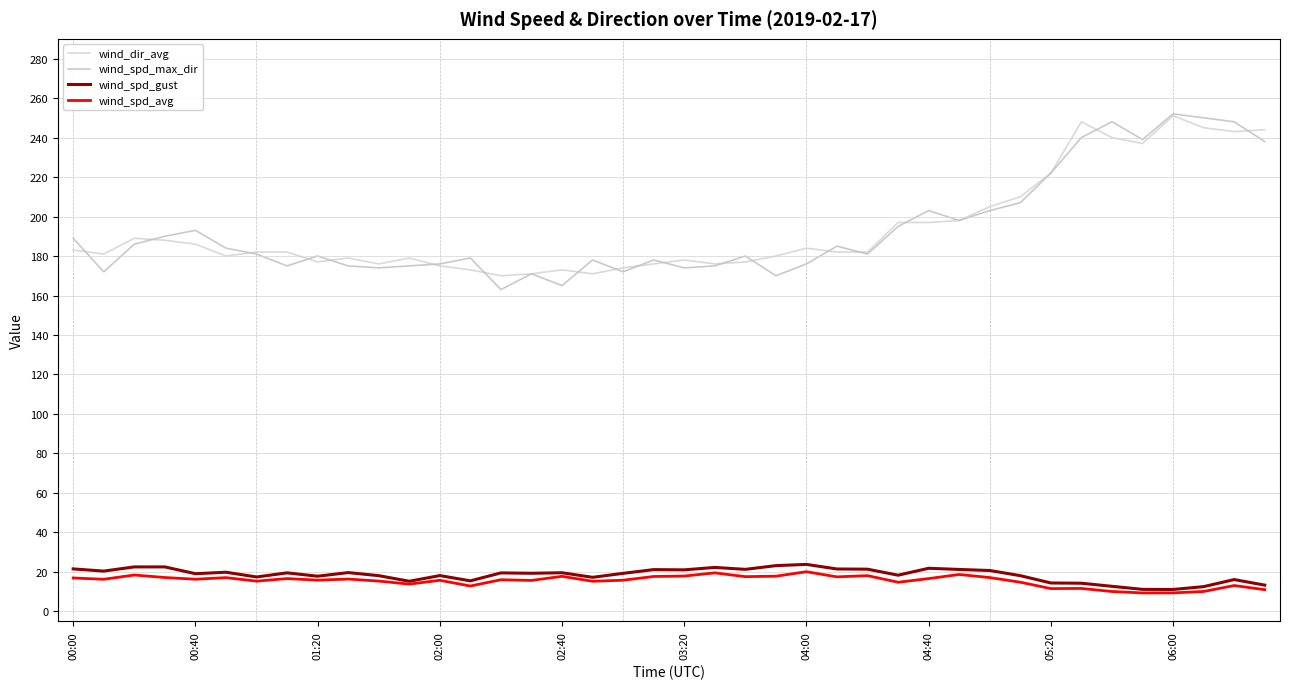

Does the chart have visible grid lines?

Yes